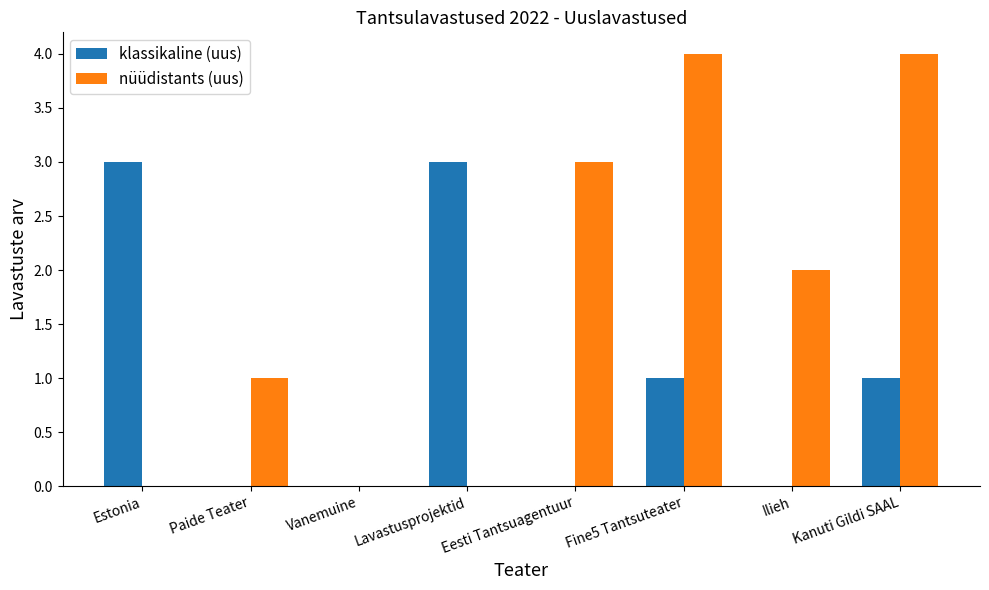

Reading left to right, transcribe all the data shown in this chart.

klassikaline (uus): Estonia=3	Paide Teater=0	Vanemuine=0	Lavastusprojektid=3	Eesti Tantsuagentuur=0	Fine5 Tantsuteater=1	Ilieh=0	Kanuti Gildi SAAL=1
nüüdistants (uus): Estonia=0	Paide Teater=1	Vanemuine=0	Lavastusprojektid=0	Eesti Tantsuagentuur=3	Fine5 Tantsuteater=4	Ilieh=2	Kanuti Gildi SAAL=4